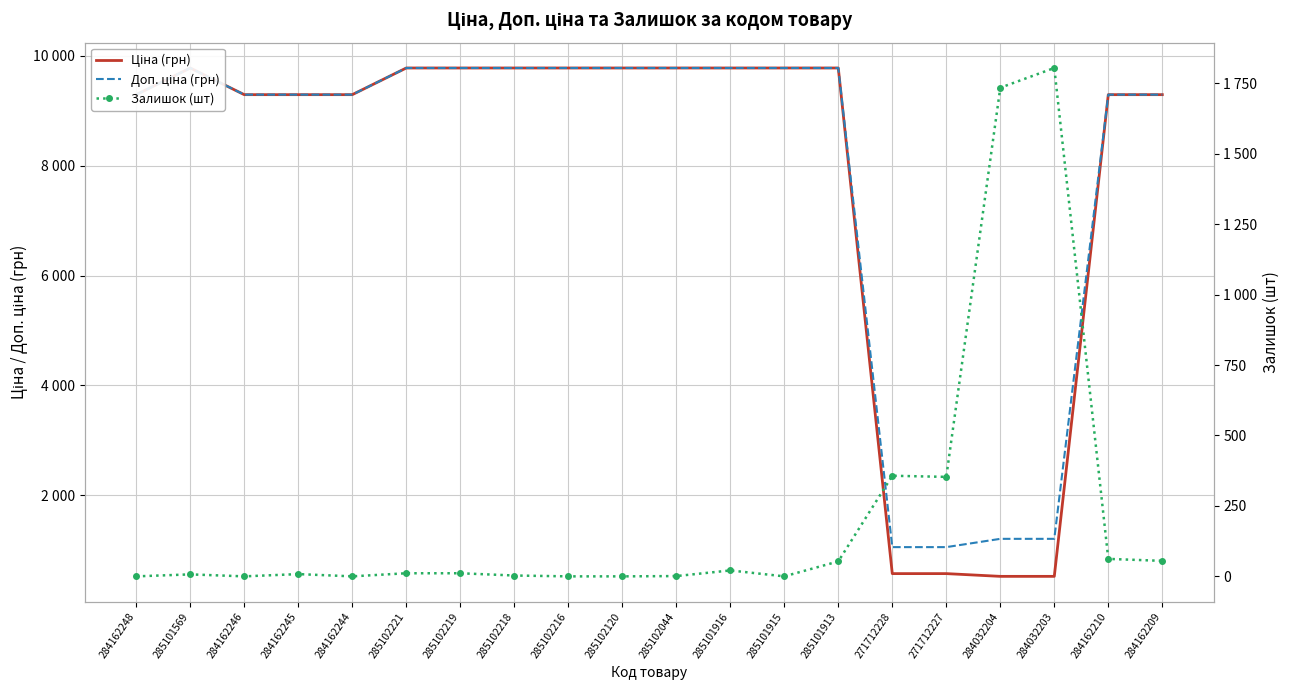

How many values in the Доп. ціна (грн) series exceed 9775?

10